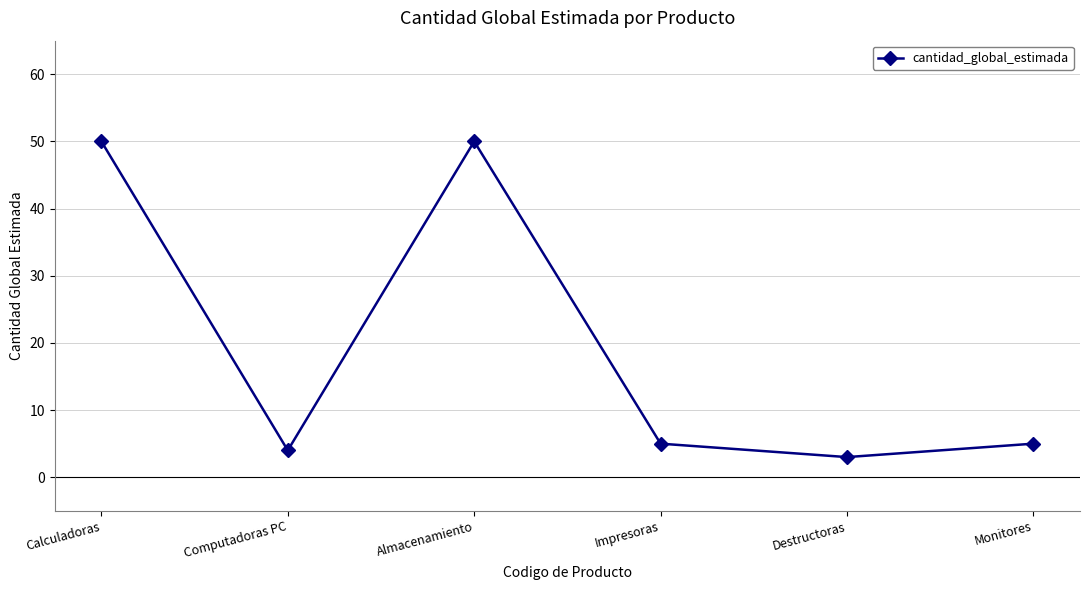

What is the difference between the second highest and second lowest values?

46